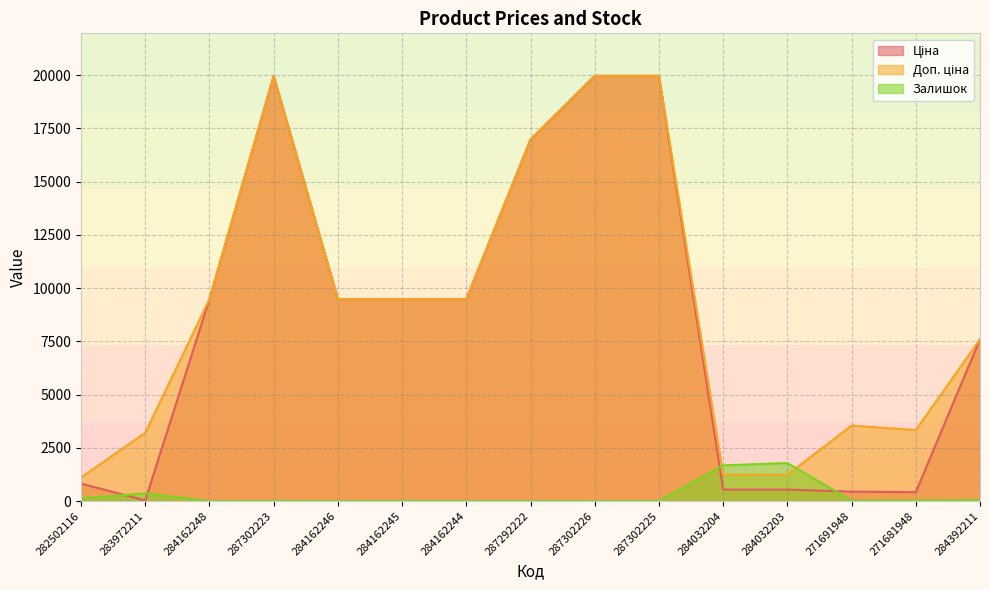

In Доп. ціна, how many points are higher than both neighbors (excluding endpoints)?

2